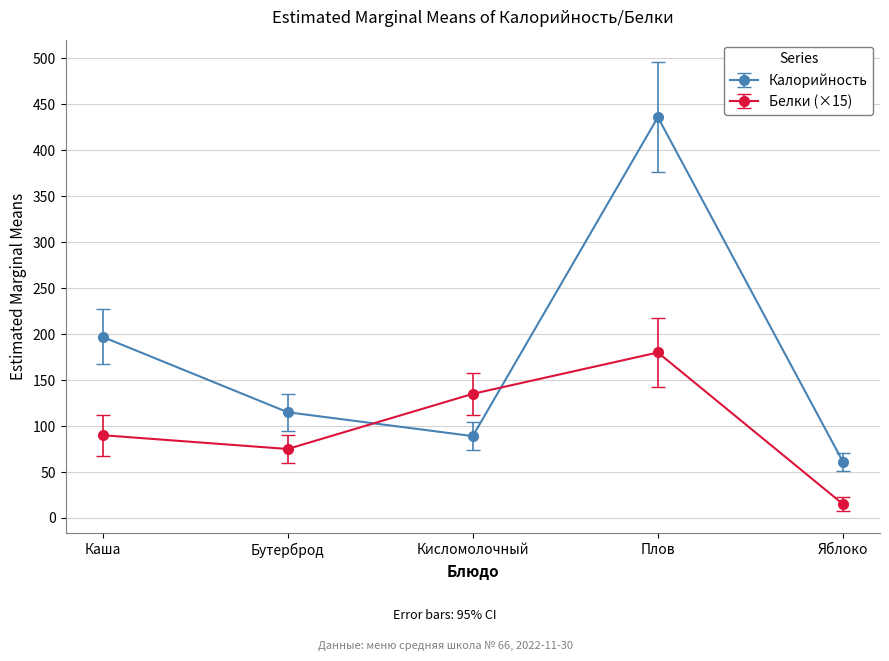

What is the label of the 3rd point from the left?

Кисломолочный